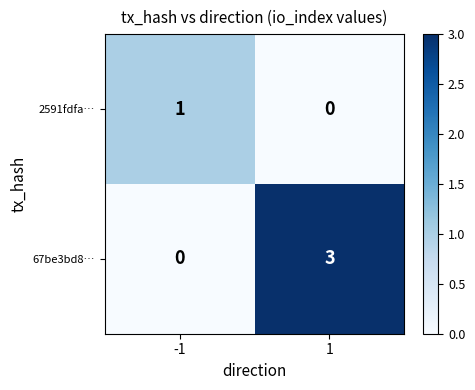

Rank the series by their maximum value, from highest to lowest.

67be3bd8…, 2591fdfa…